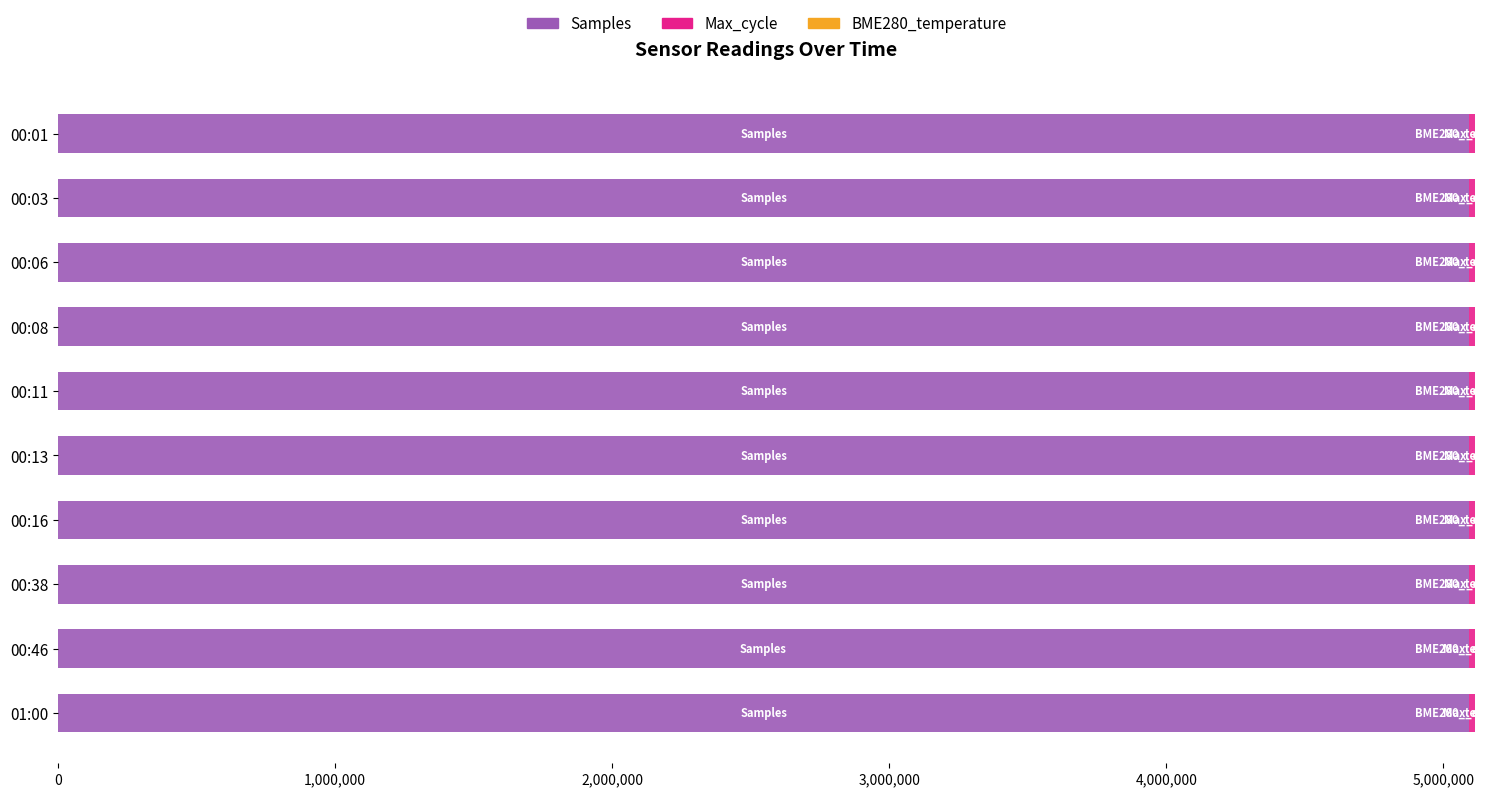

What is the maximum value for Samples?

5094229.0